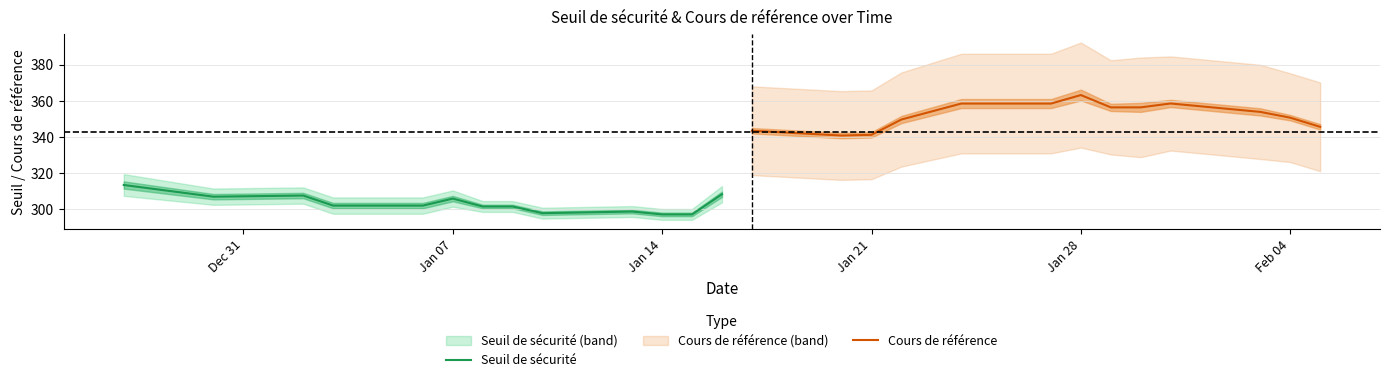

What is the minimum value for Seuil de sécurité?

297.3